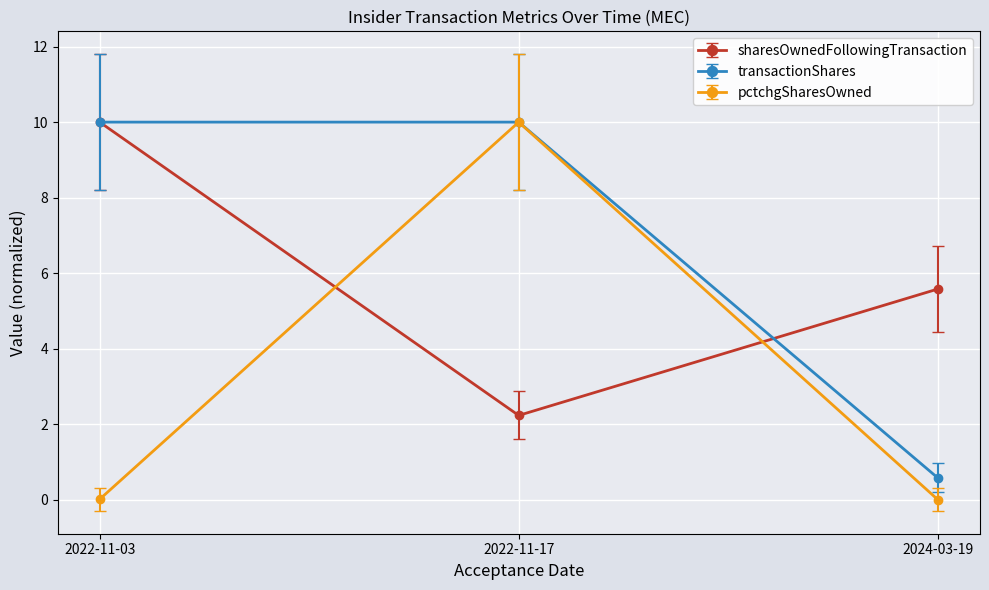

What is the difference between the highest and lowest values at 2024-03-19?

5.6